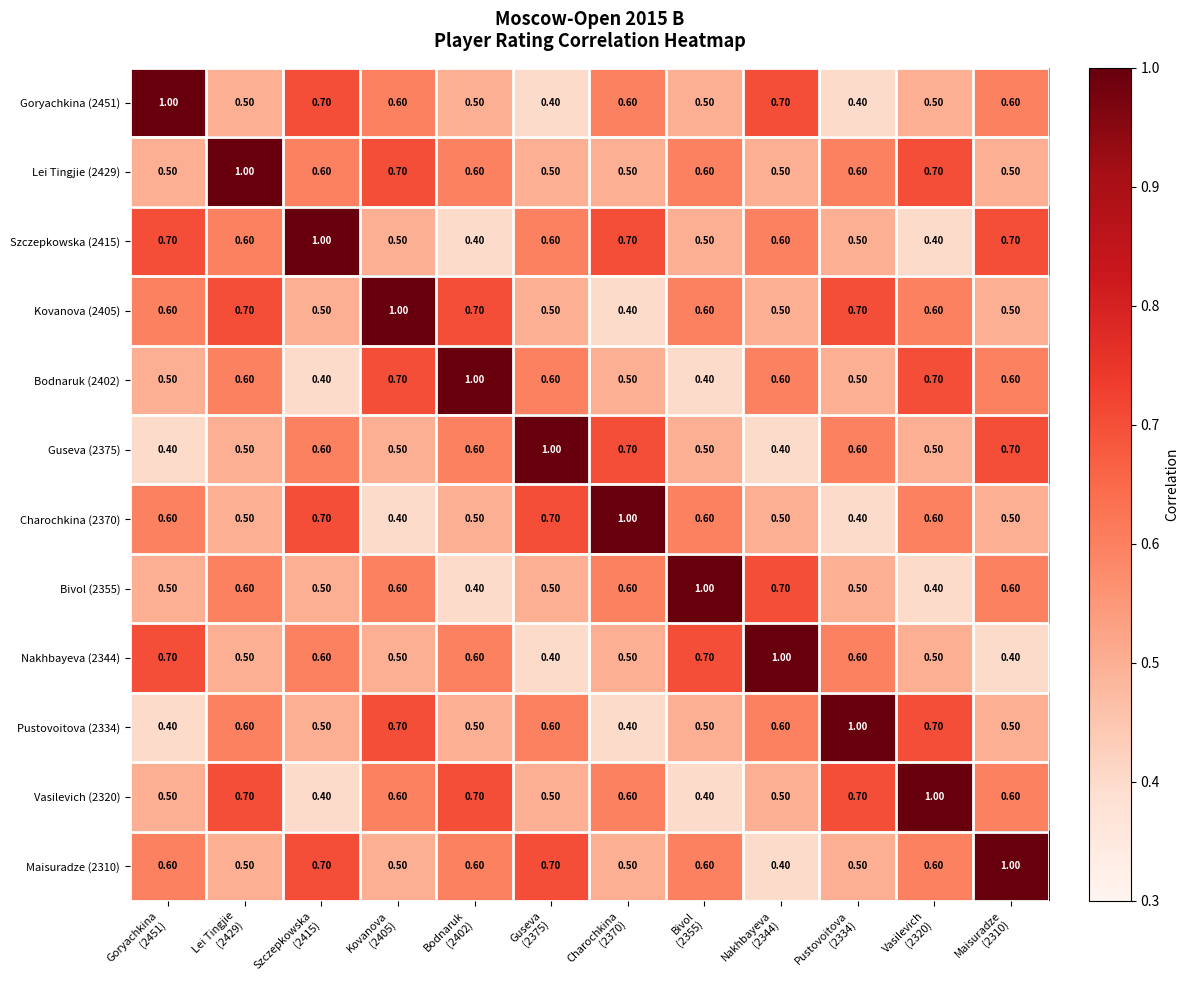

At how many categories does at least one series exceed 0?

12